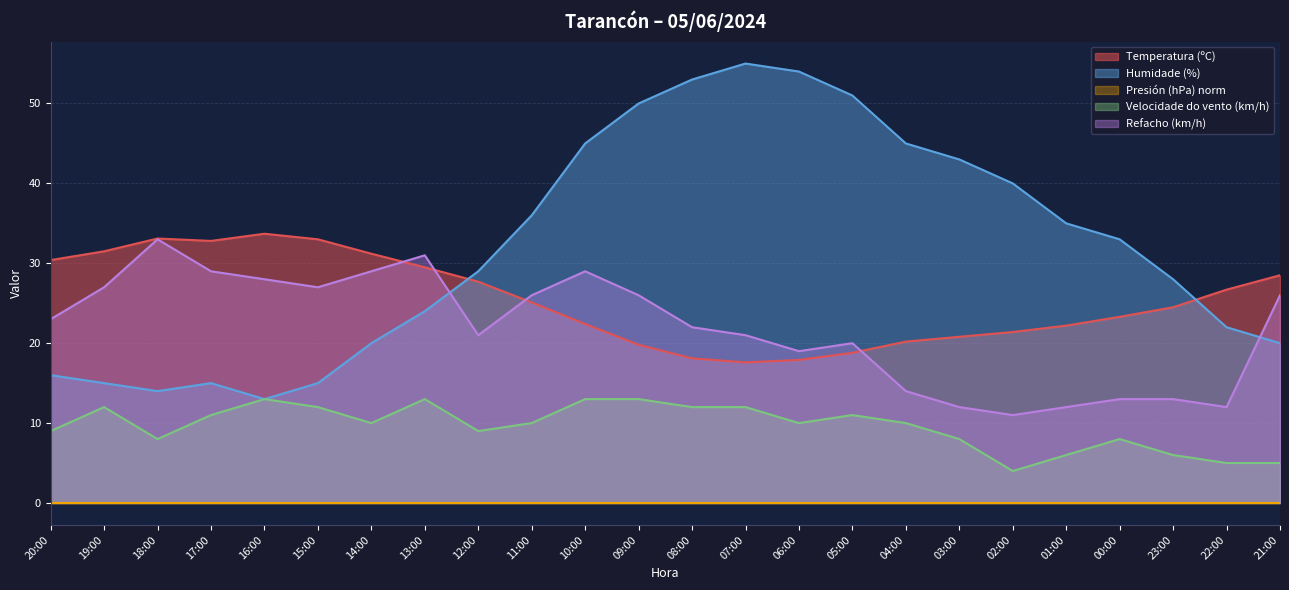

Where is Temperatura (ºC) nearest to the value 25?

11:00